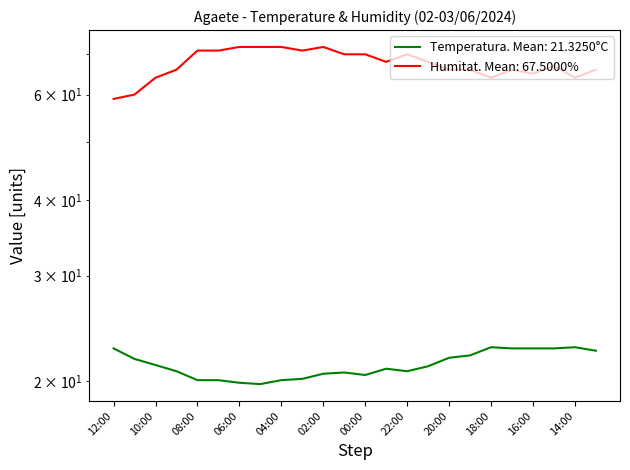

What is the label of the 19th point from the left?

18:00